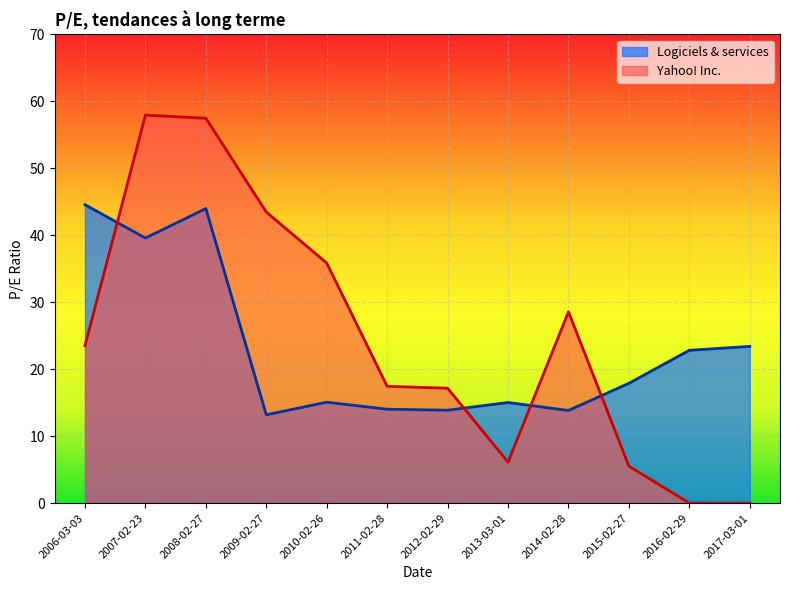

Rank the series by their average value, from highest to lowest.

Yahoo! Inc., Logiciels & services